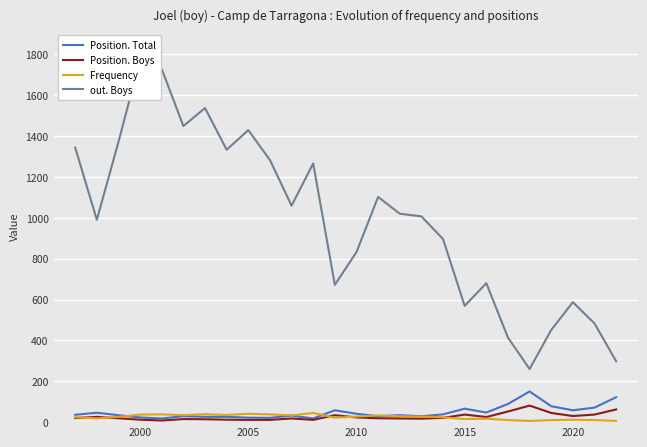

How many categories are shown in the chart?

26